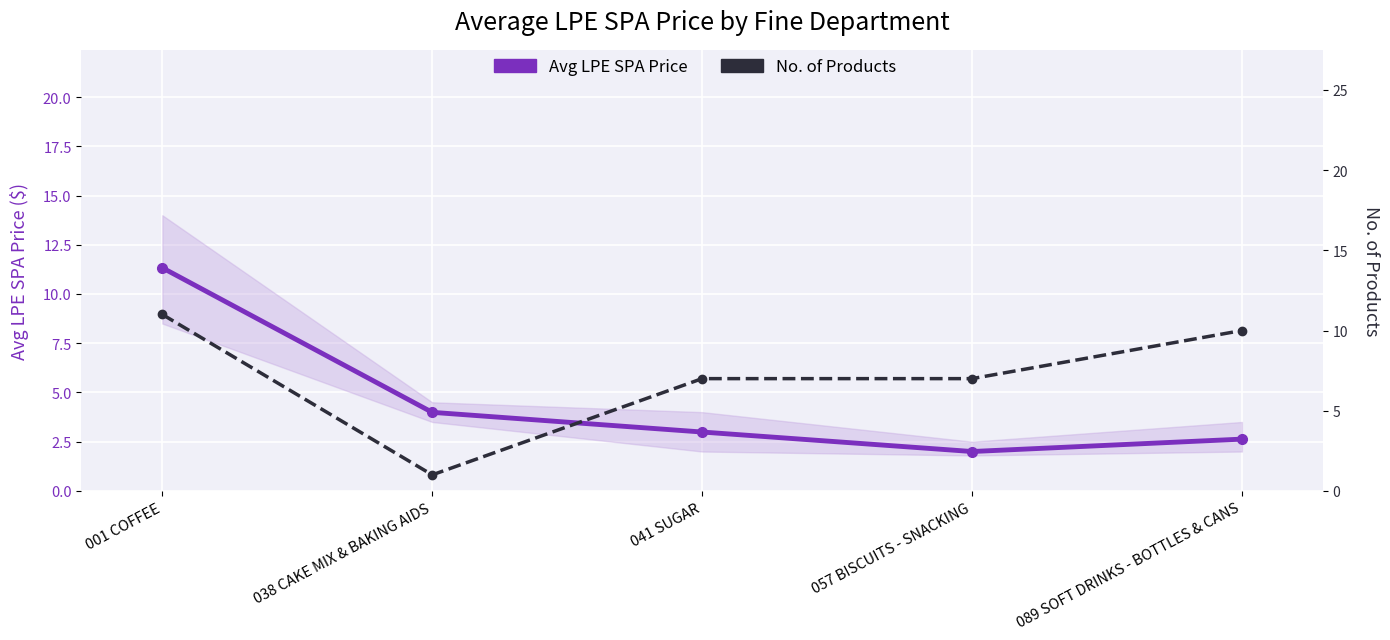

At which category does Avg LPE SPA Price reach its first local valley?

057 BISCUITS - SNACKING